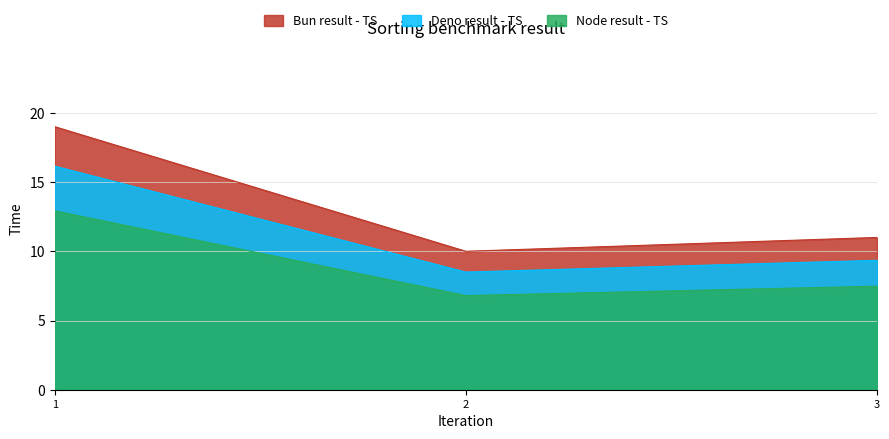

Read the Bun result - TS value at 3.

11.0